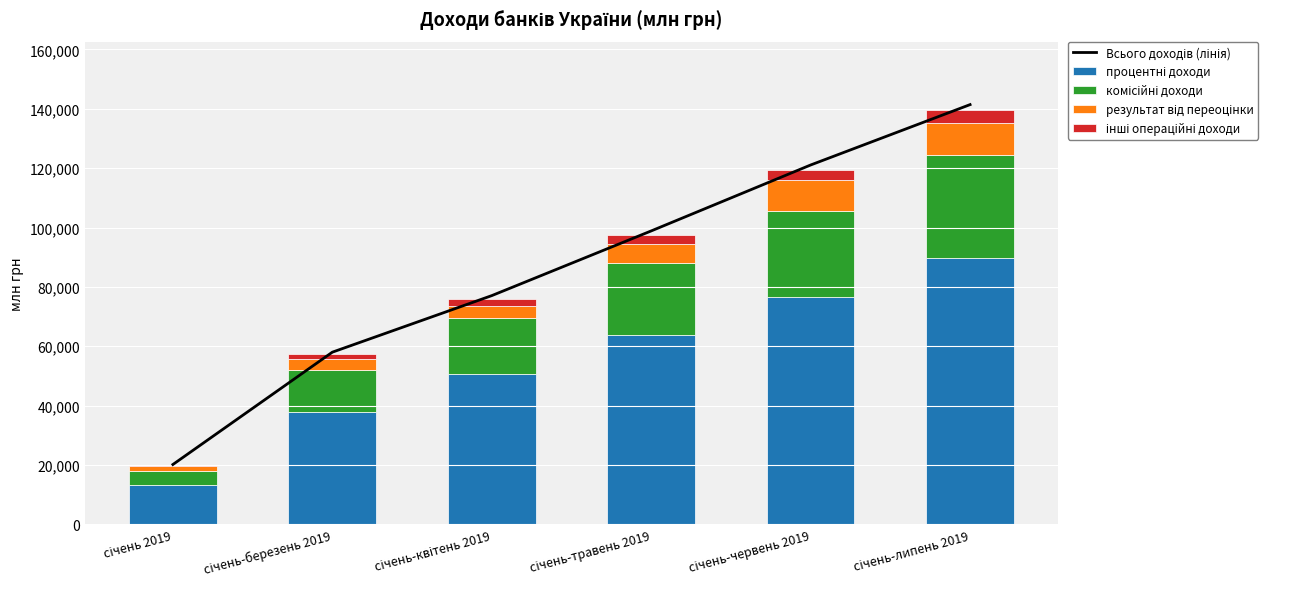

At січень-квітень 2019, list the series in order from largest to smallest.

Всього доходів (лінія), процентні доходи, комісійні доходи, результат від переоцінки, інші операційні доходи